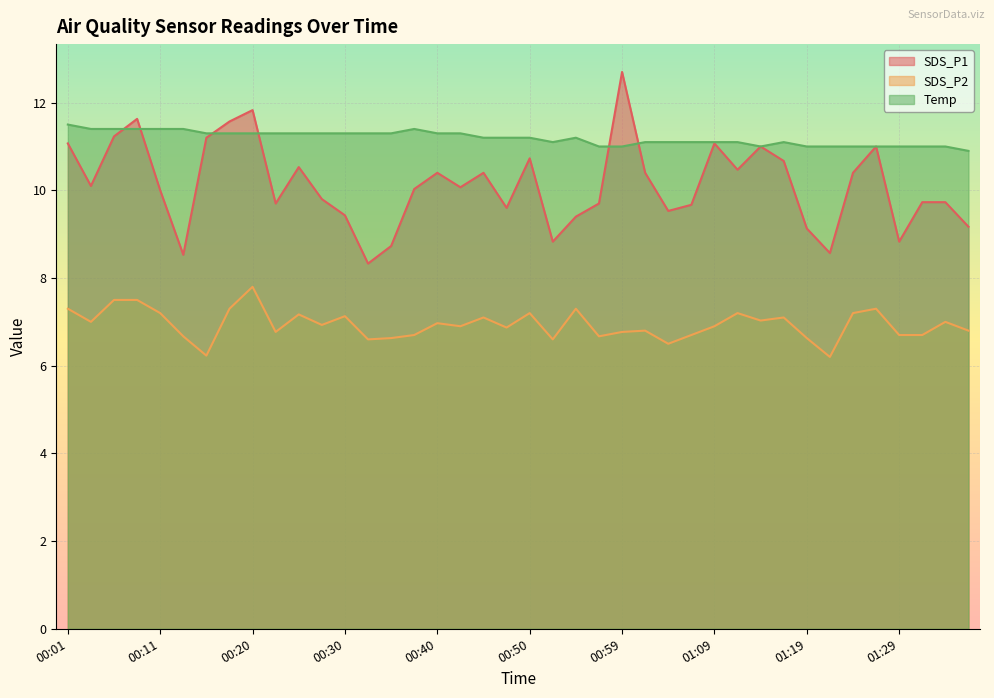

How many times do SDS_P1 and Temp cross each other?

6